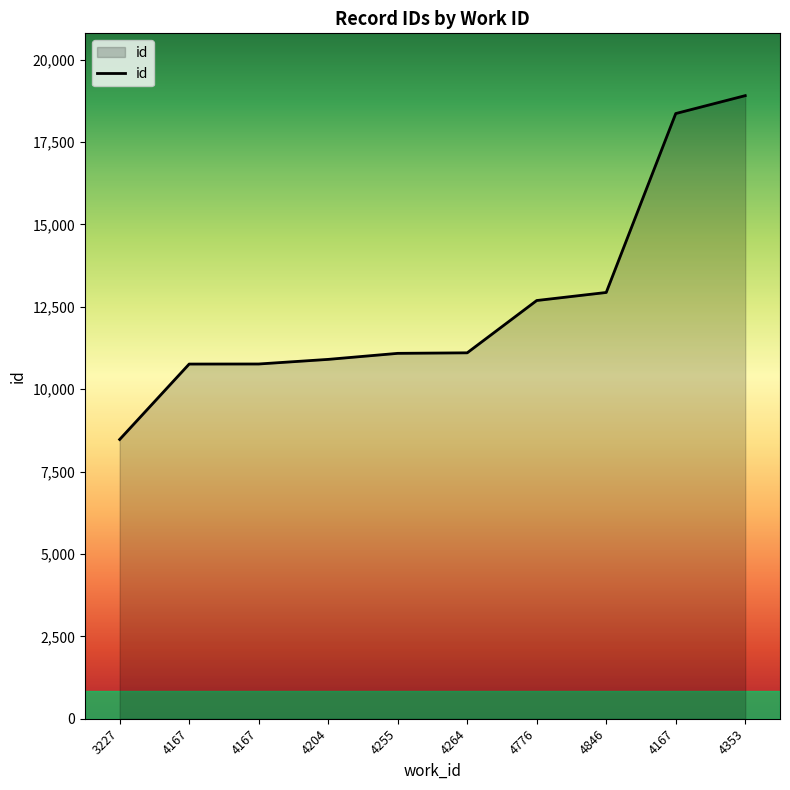

What is the sum of all values?

125977